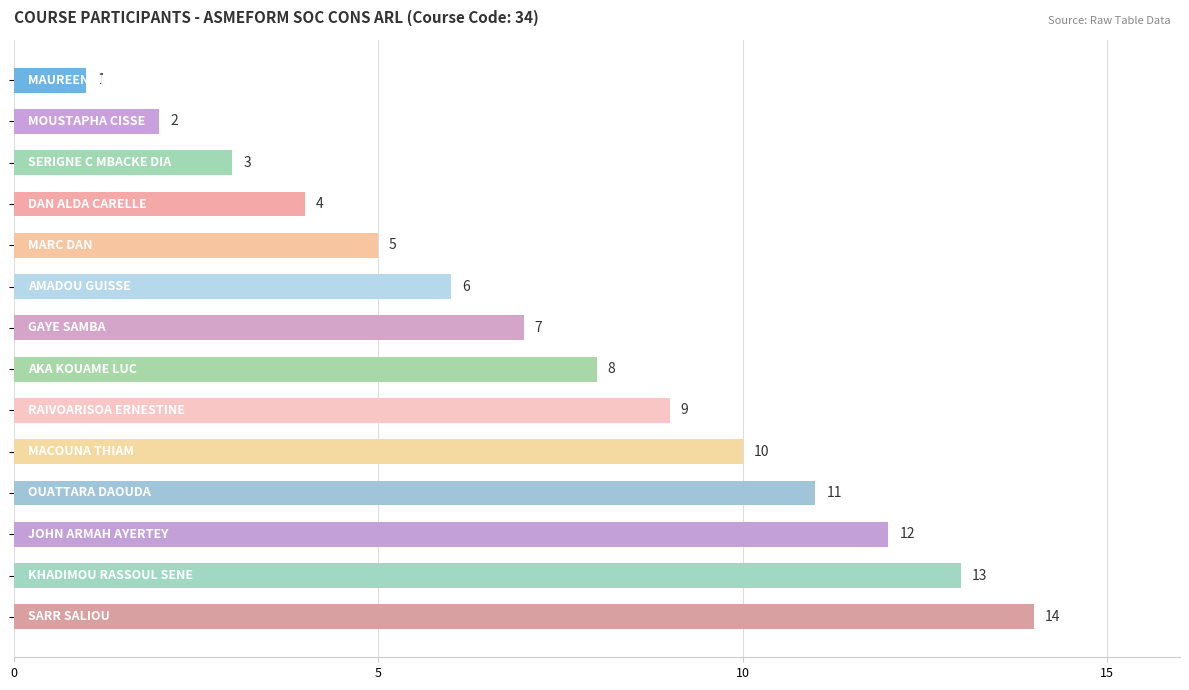

What is the maximum value shown in the chart?

14